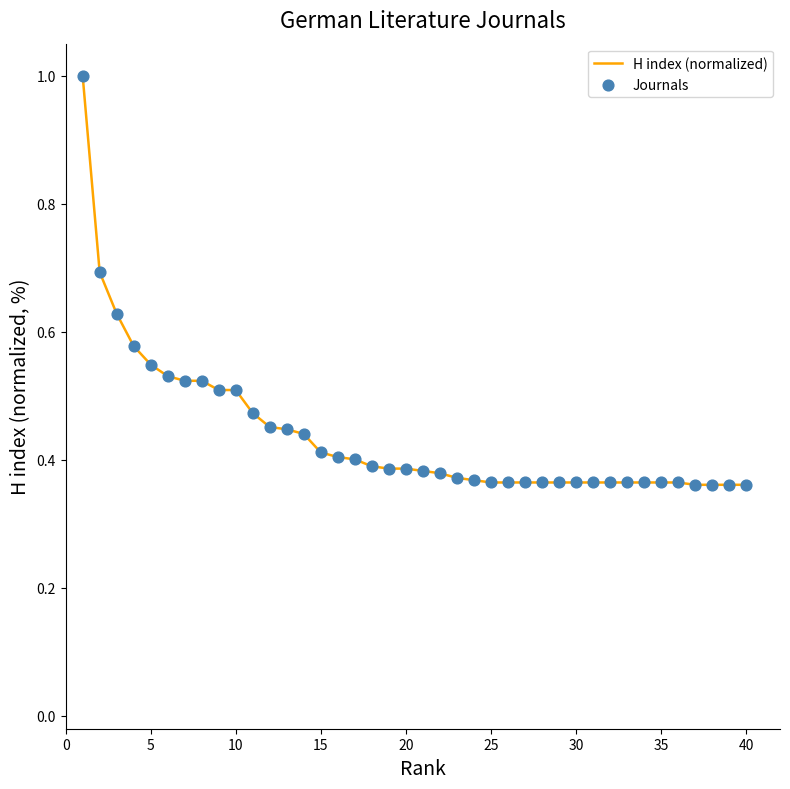

What is the greatest value displayed?

1.0